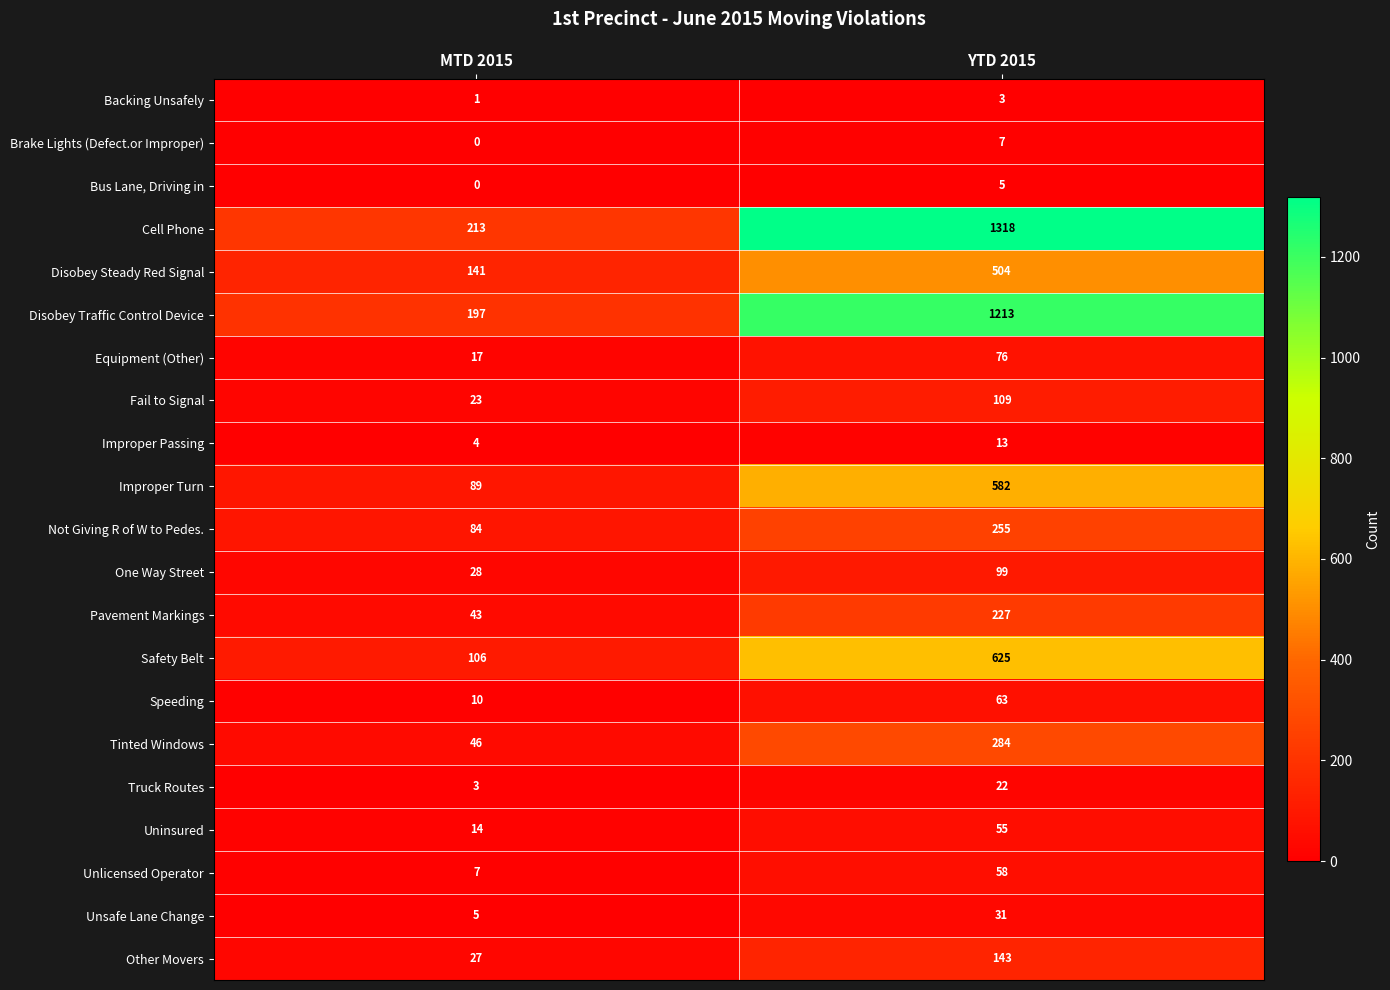

True or false: Fail to Signal has a value of 109 at YTD 2015.

True